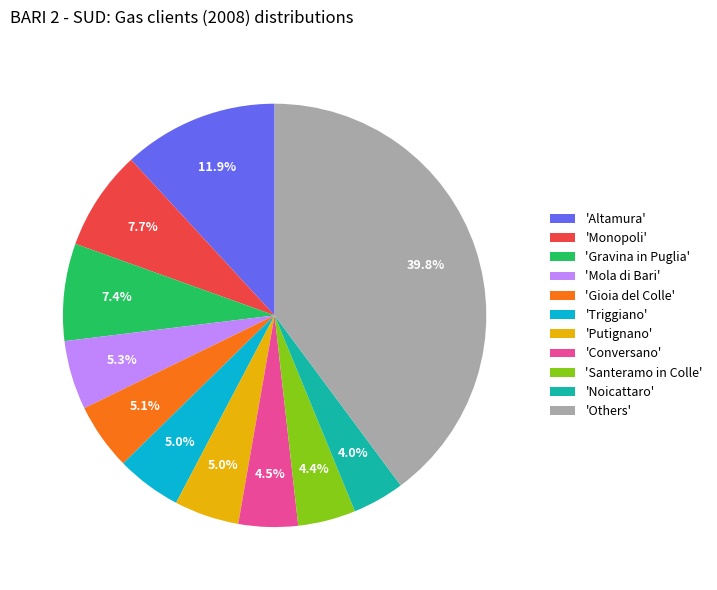

To the nearest percent, what is the difference between the largest and smallest slice percentages?

36%